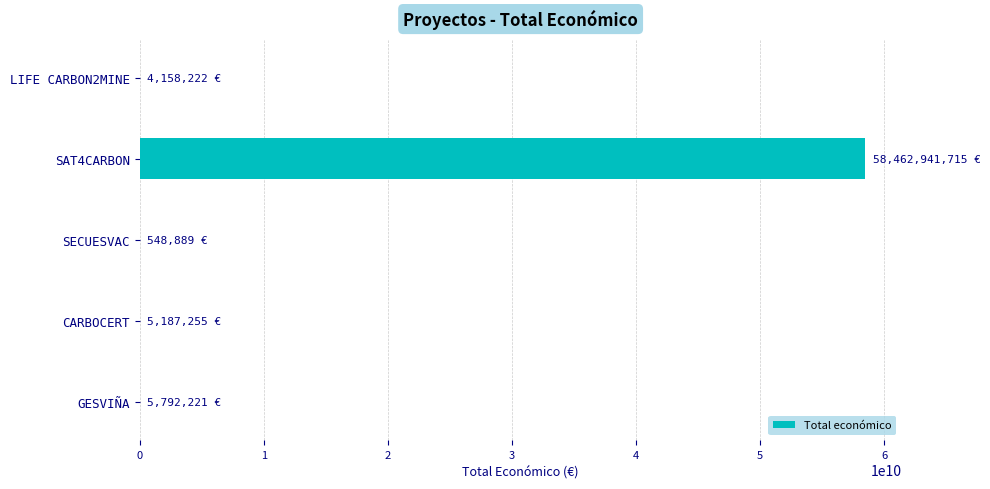

Is it true that the value at SAT4CARBON is 58462941715?

True